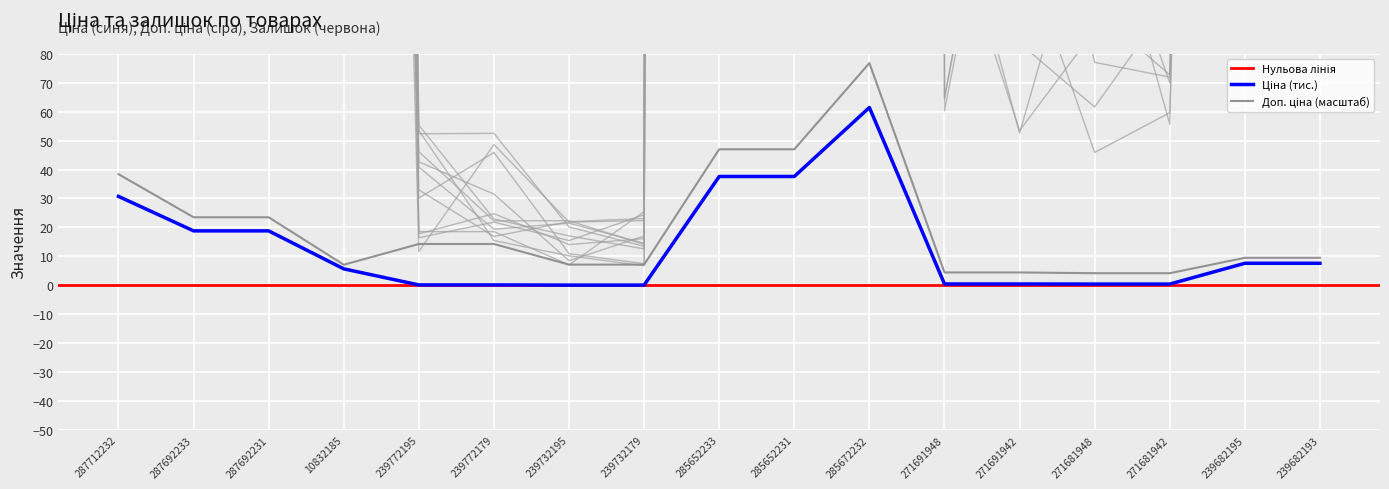

How many data points in Доп. ціна are above 9?

10